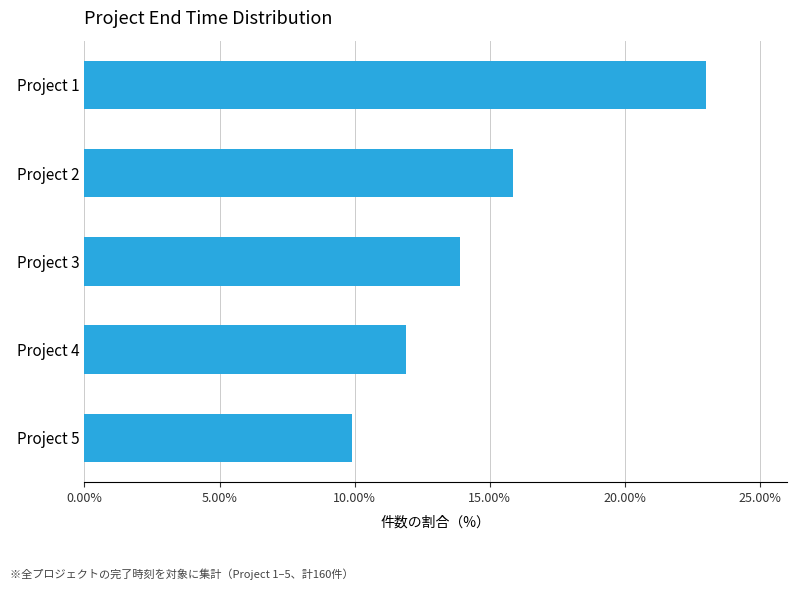

Which has a higher value, Project 4 or Project 3?

Project 3